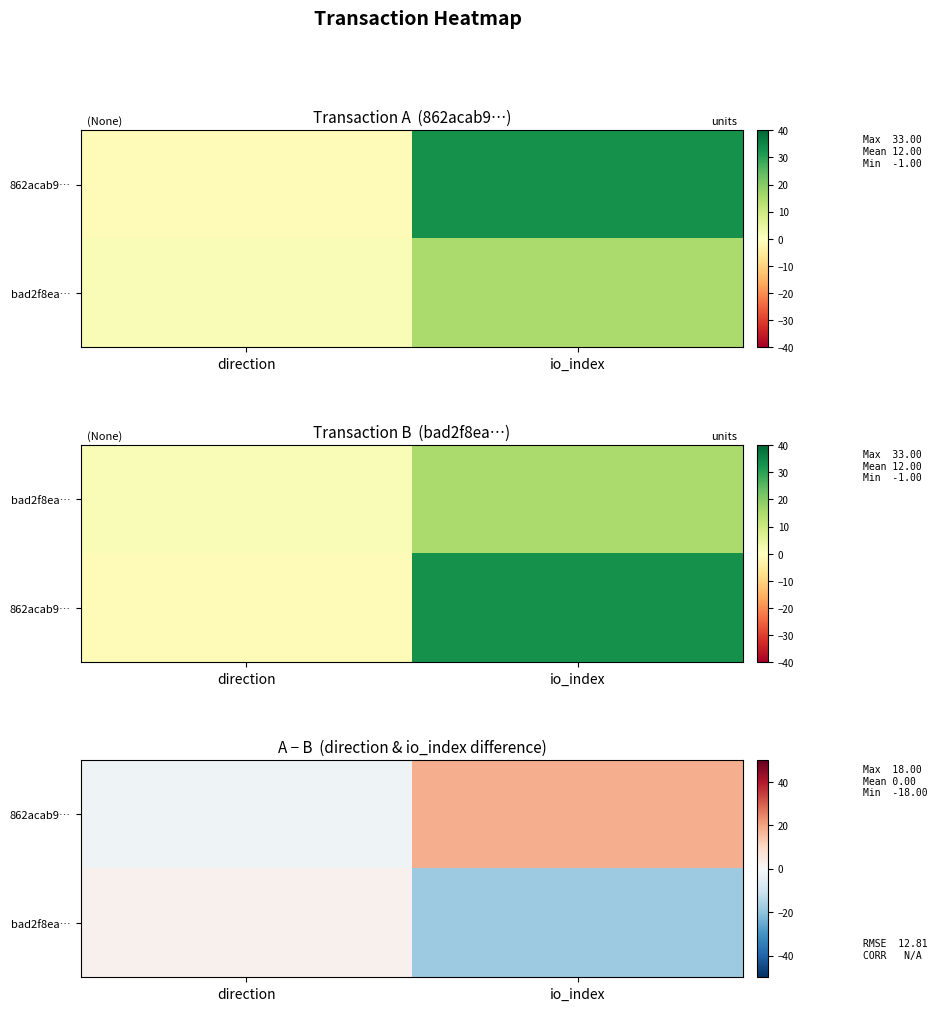

What is the minimum value shown in the chart?

-18